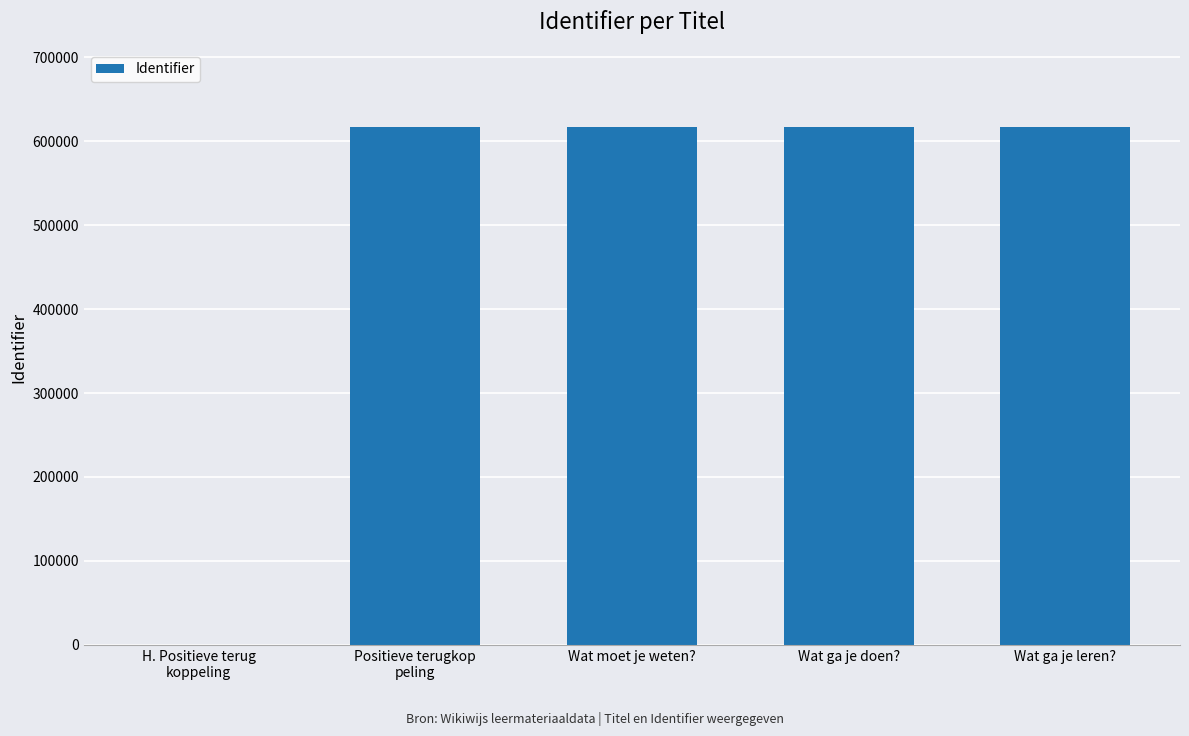

Read the value at Wat ga je leren?.

616245